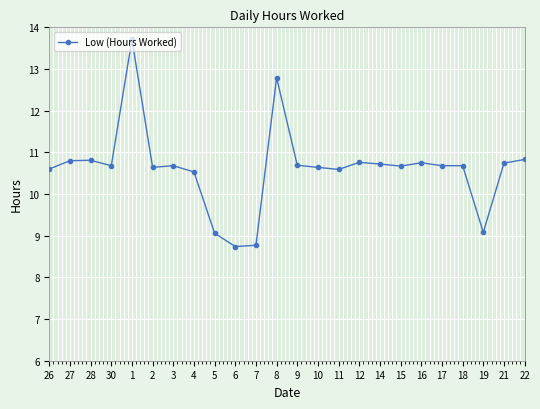

What is the difference between the maximum and second lowest values?

4.9